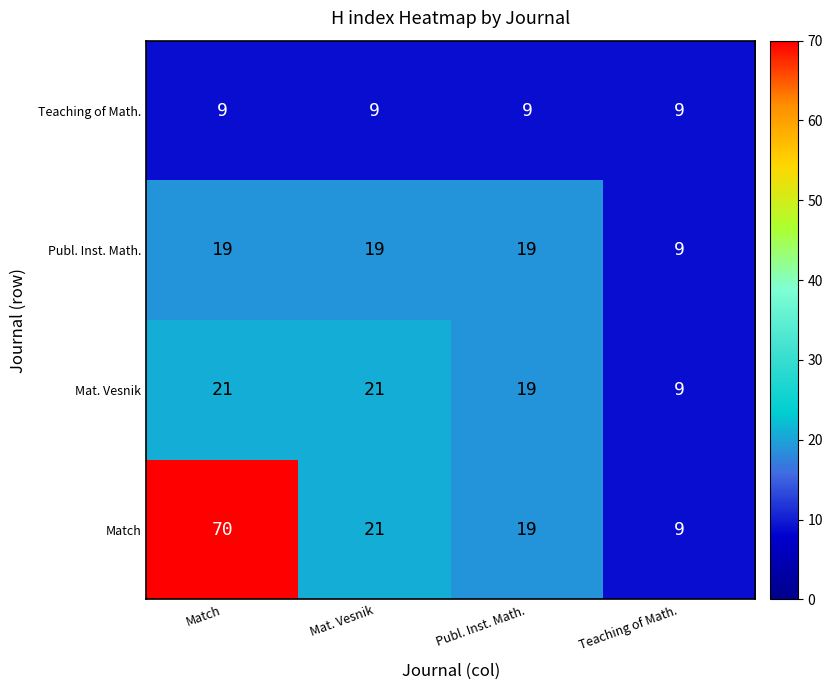

Where is Match nearest to the value 39?

Mat. Vesnik